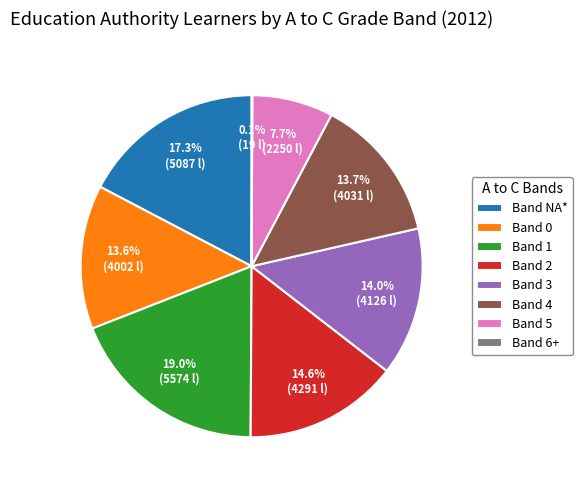

What portion of the pie excludes Band 0?

86.4%